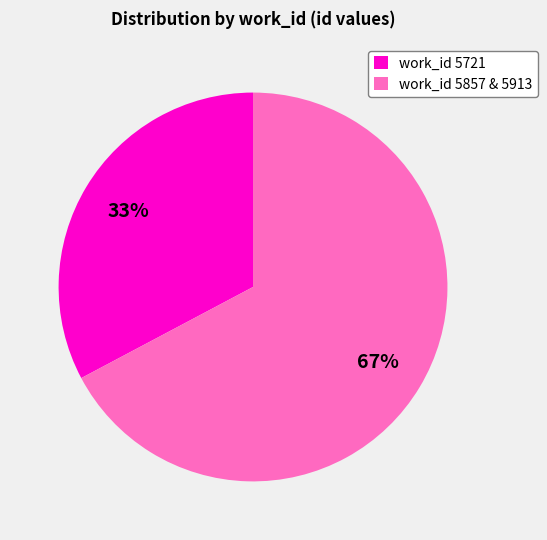

Between work_id 5721 and work_id 5857 & 5913, which is larger?

work_id 5857 & 5913